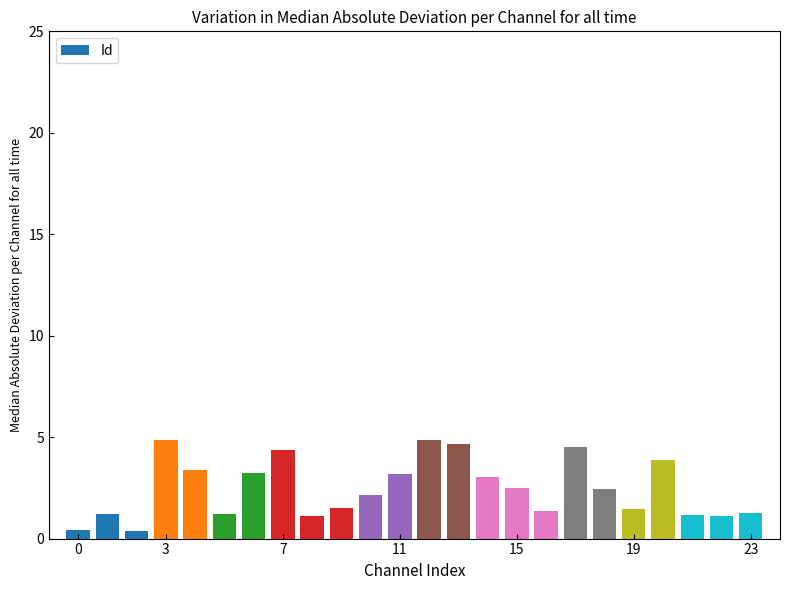

What is the difference between the second highest and second lowest values?

4.4